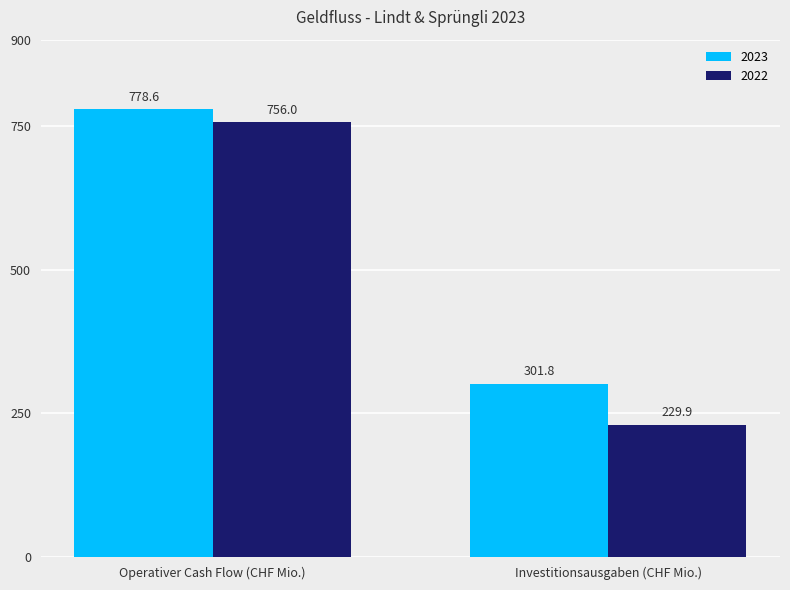

At which category does the chart reach its minimum across all series?

Investitionsausgaben (CHF Mio.)